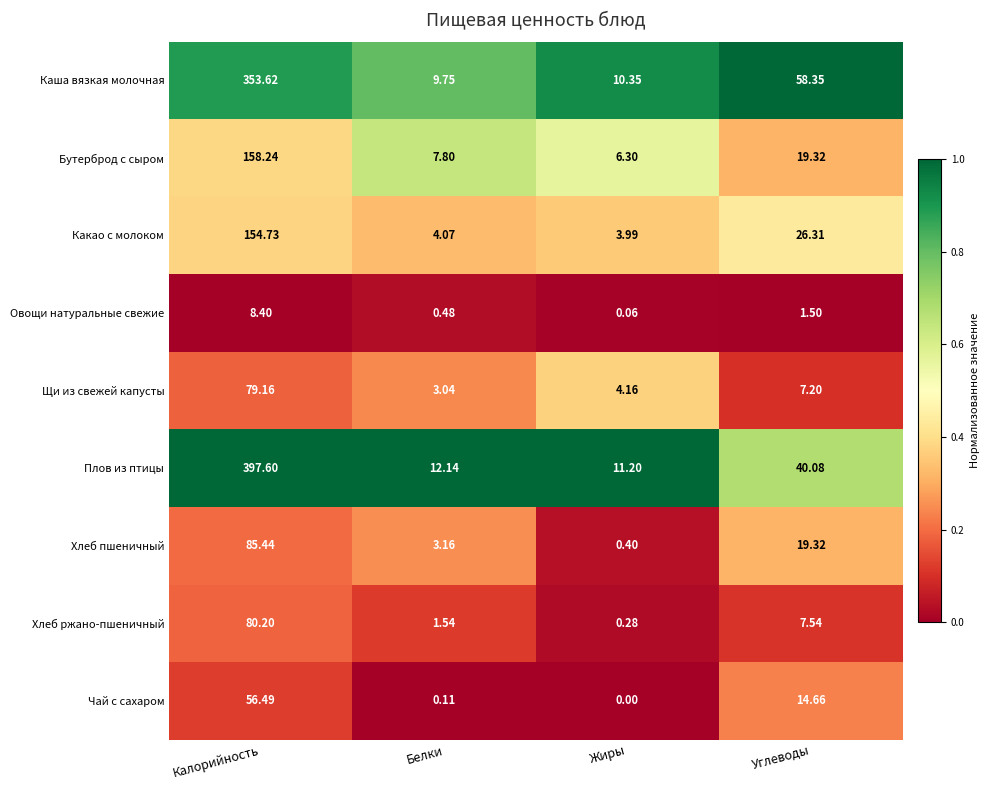

Which category has the highest value across all series?

Калорийность